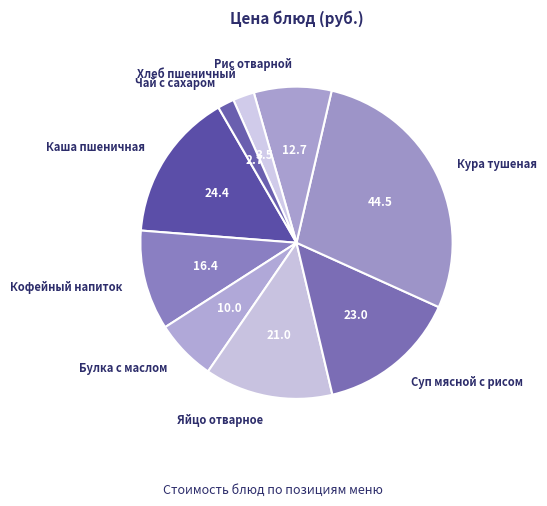

Which slice is the smallest?

Чай с сахаром